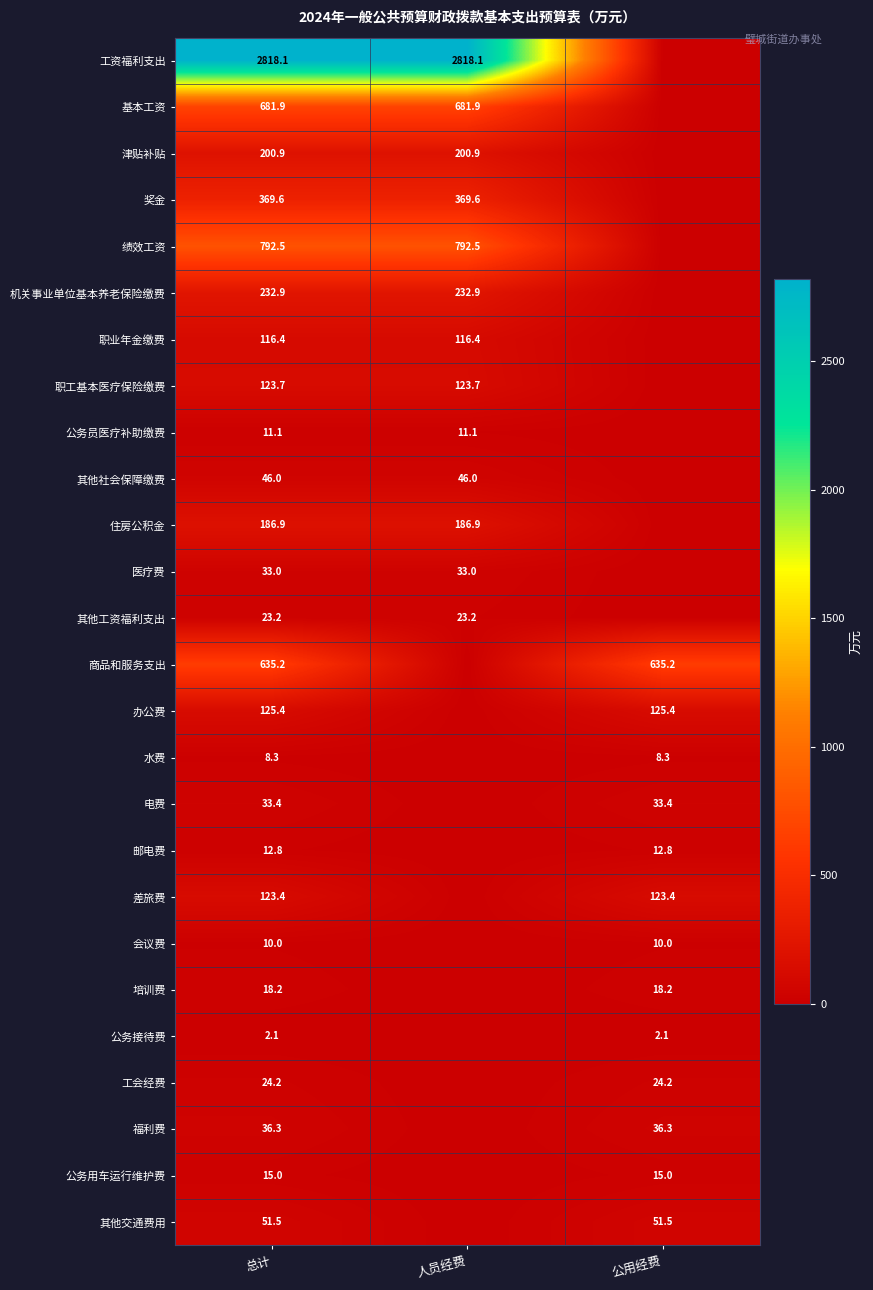

True or false: 差旅费 has a value of 123.4 at 总计.

True